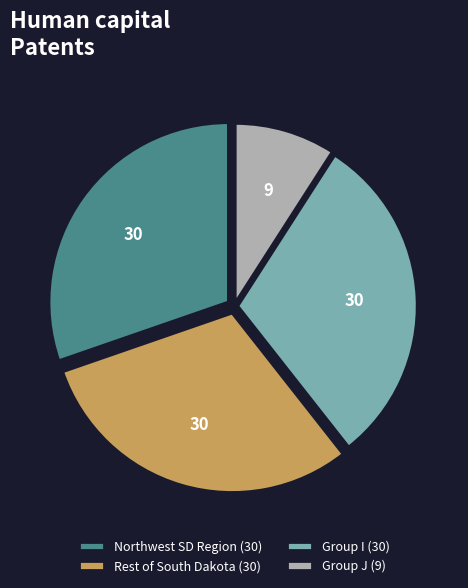

The Group I (30) slice represents 18% of the pie. True or false?

False